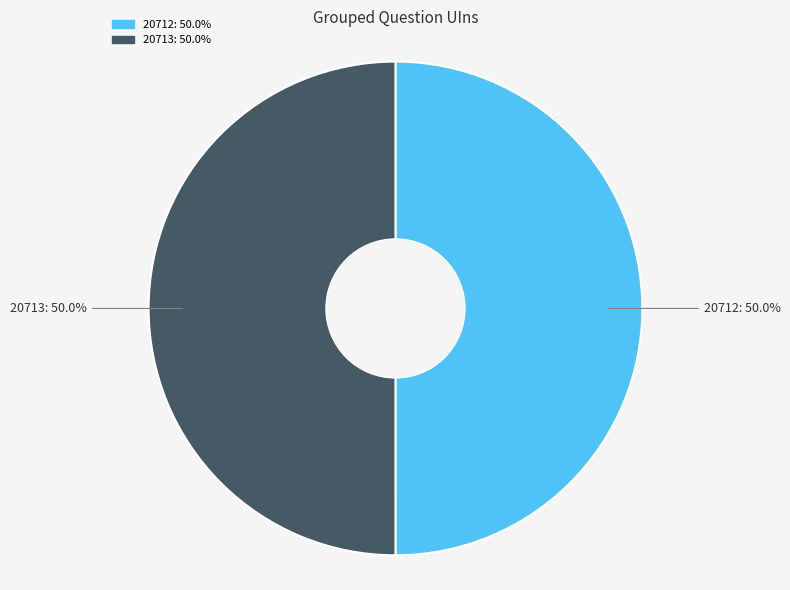

What portion of the pie excludes 20712?

50.0%